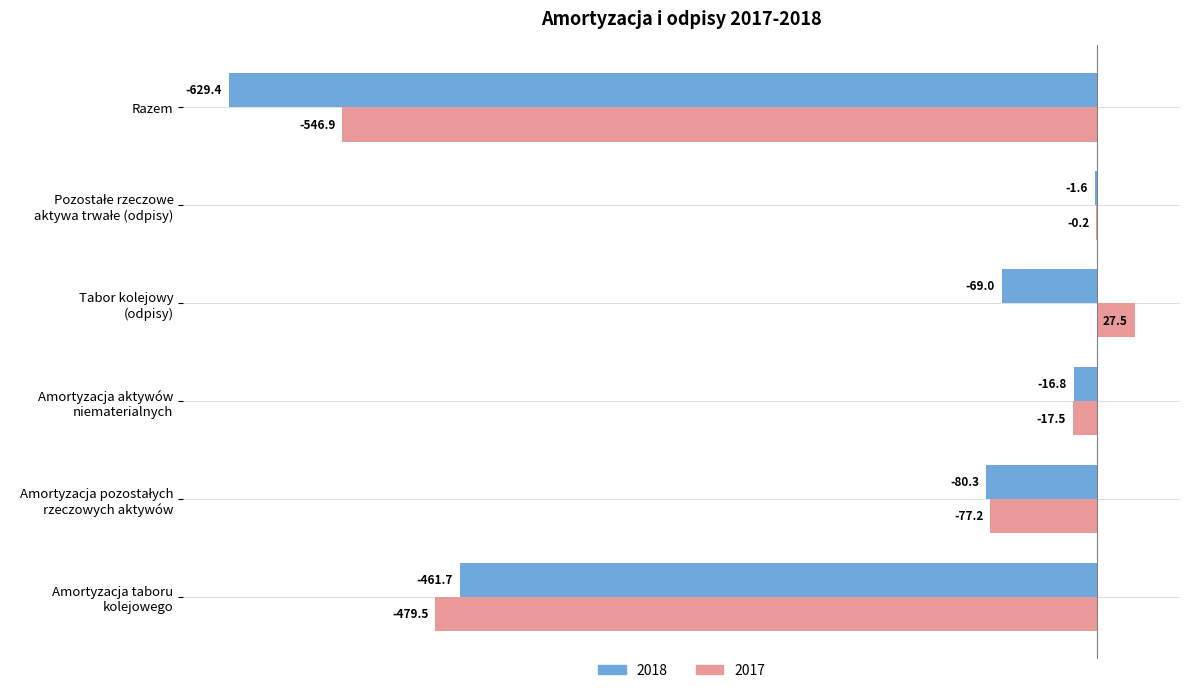

What is the total value across all series at Amortyzacja taboru
kolejowego?

-941.2